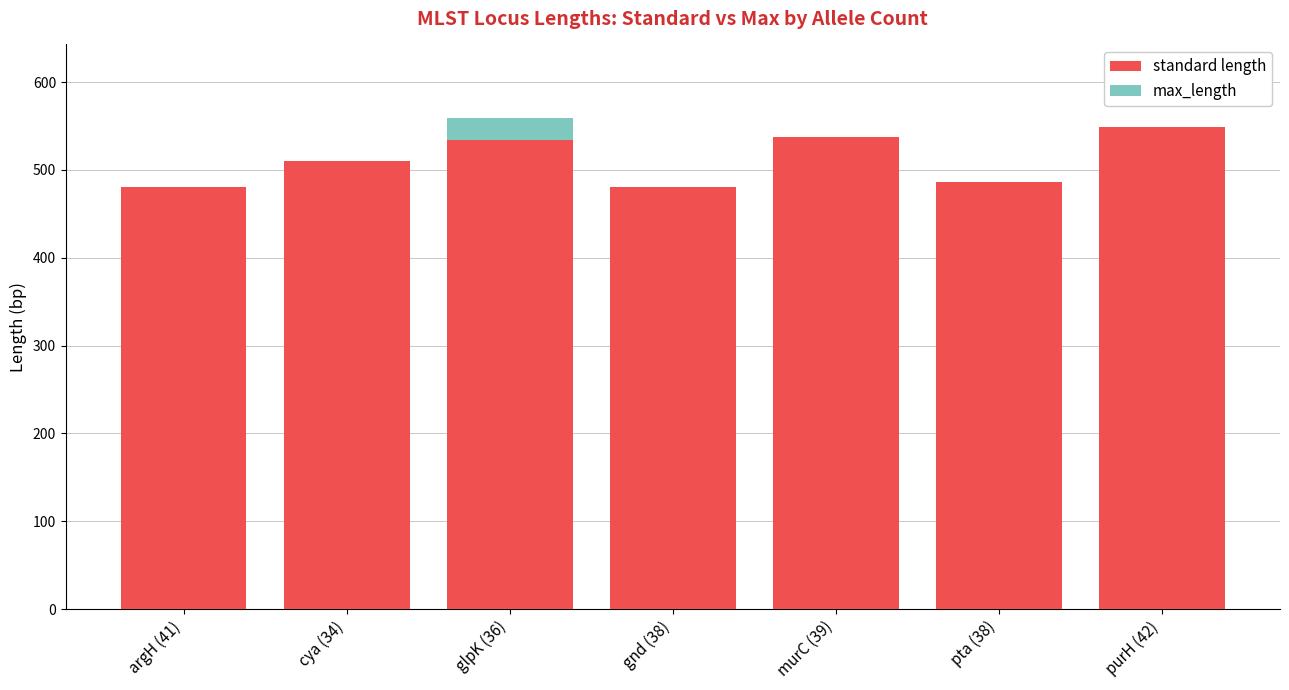

What is the maximum value for standard length?

549